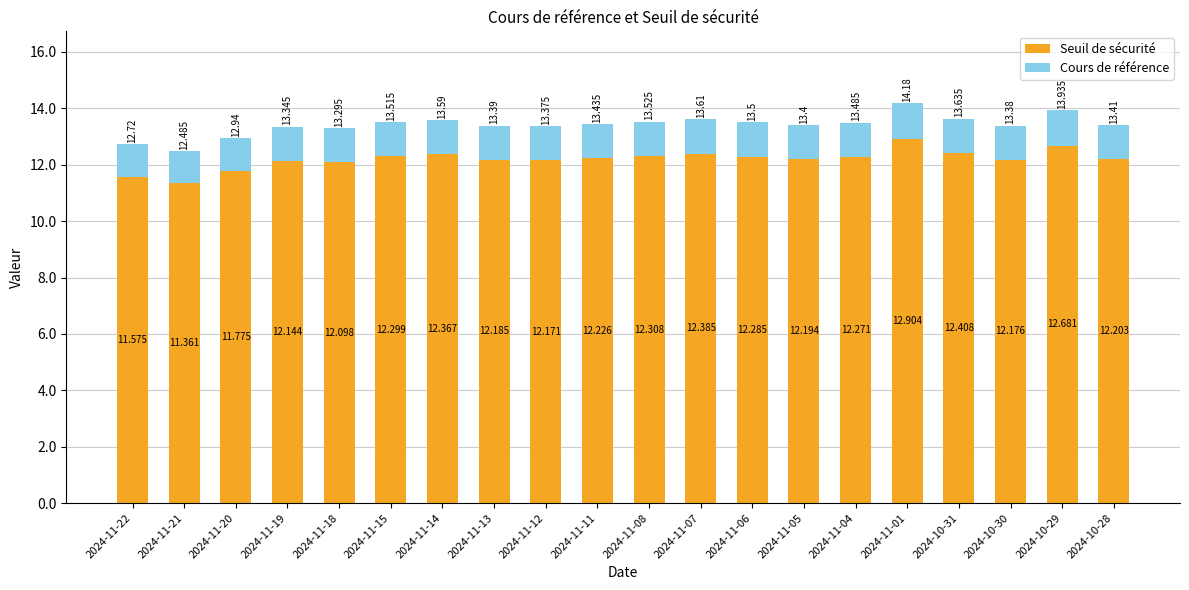

Where does the Seuil de sécurité series first go above 12?

2024-11-19